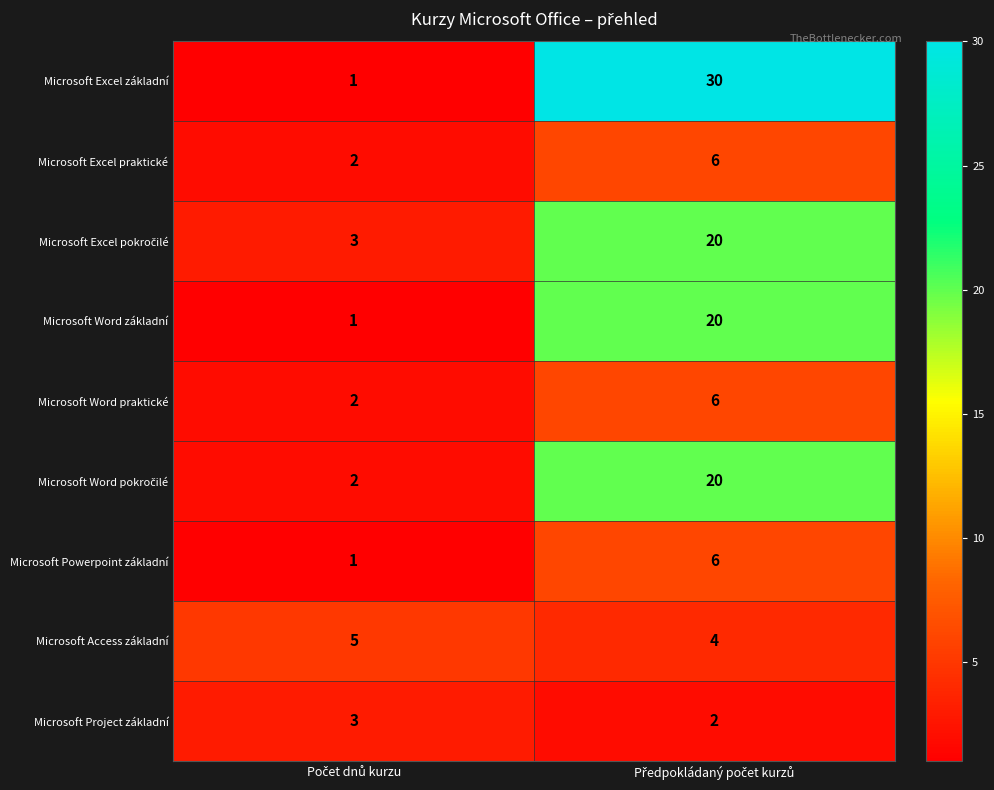

What is the sum of all Microsoft Excel praktické values?

8